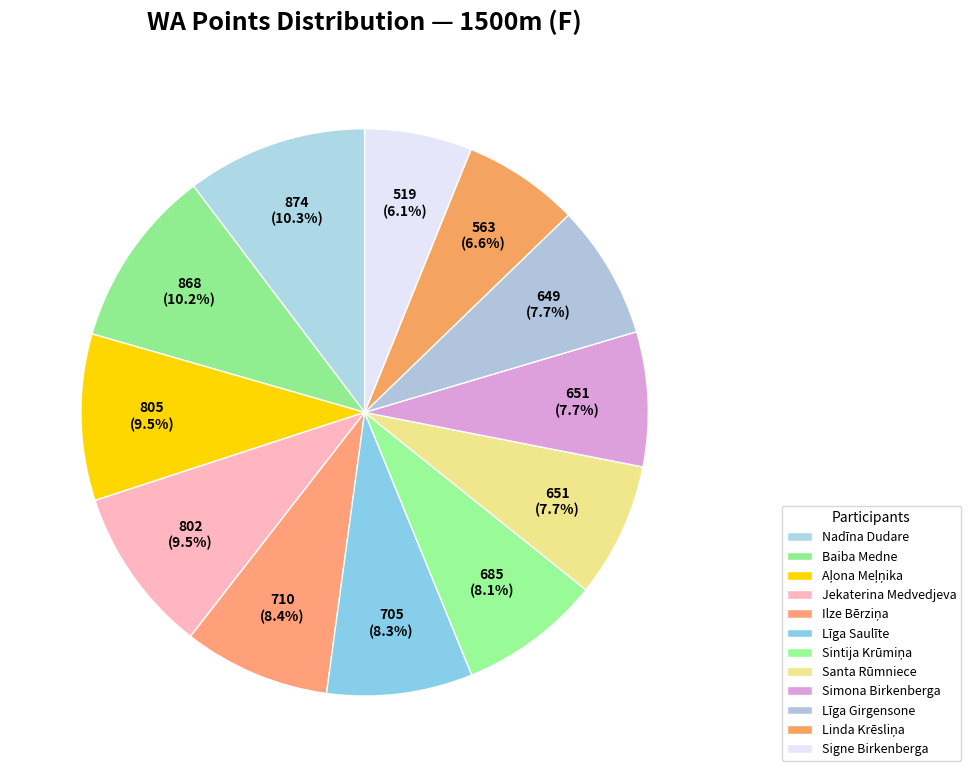

What is the change in value from Nadīna Dudare to Līga Girgensone?

-225